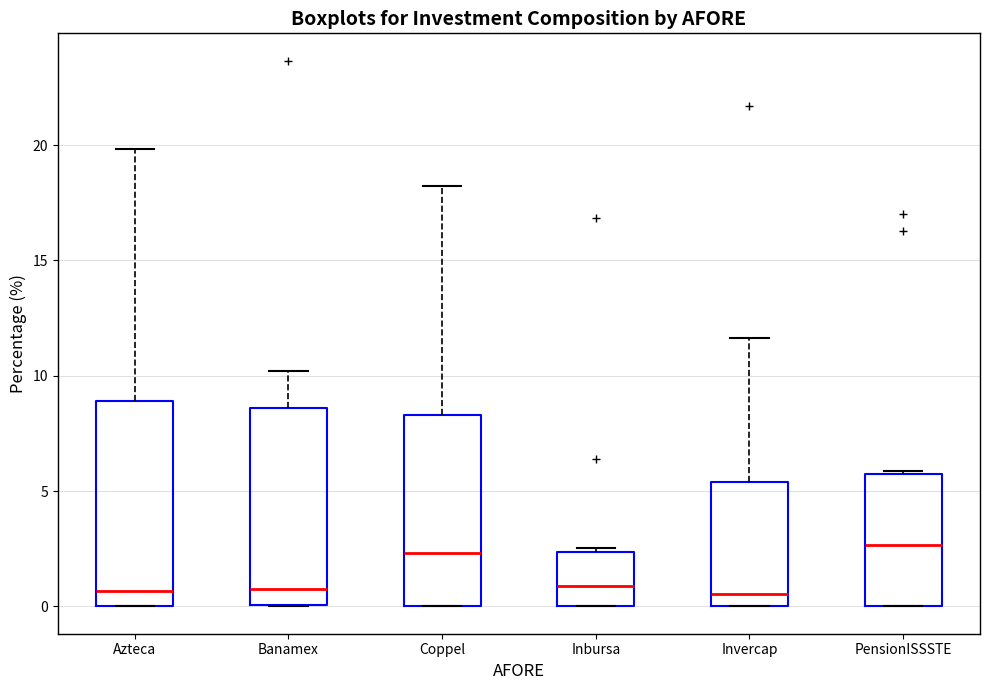

Where does the median line of the box for Banamex sit on the y-axis? The values are not printed on the chart, so give them approximately, as read against the axis.

1.0